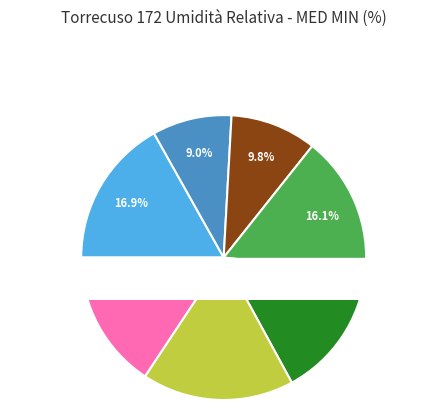

What percentage is the 2018-09-14 slice, to the nearest percent?

15%